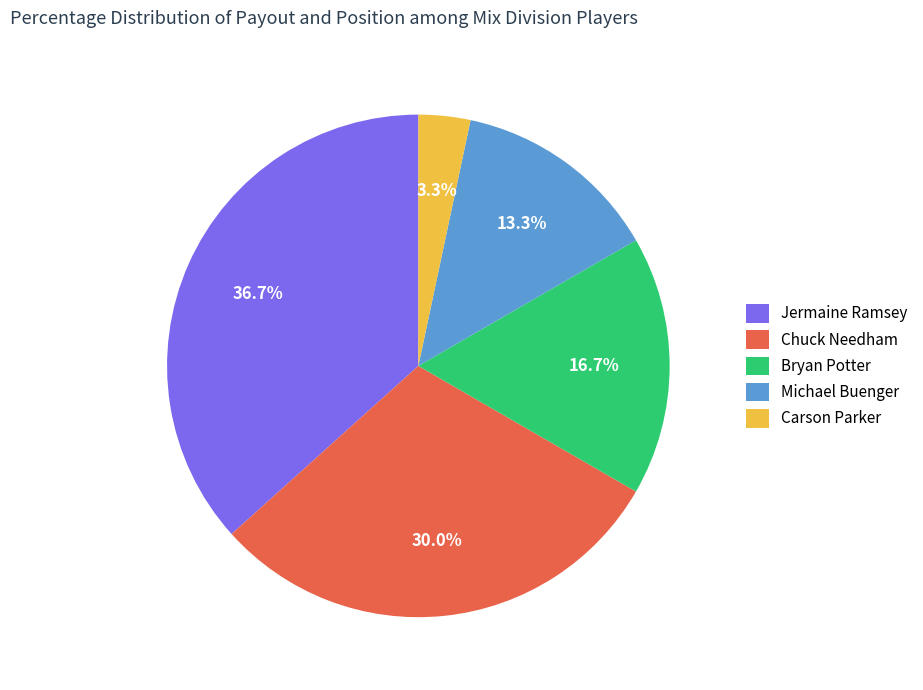

Does any single category account for the majority?

No